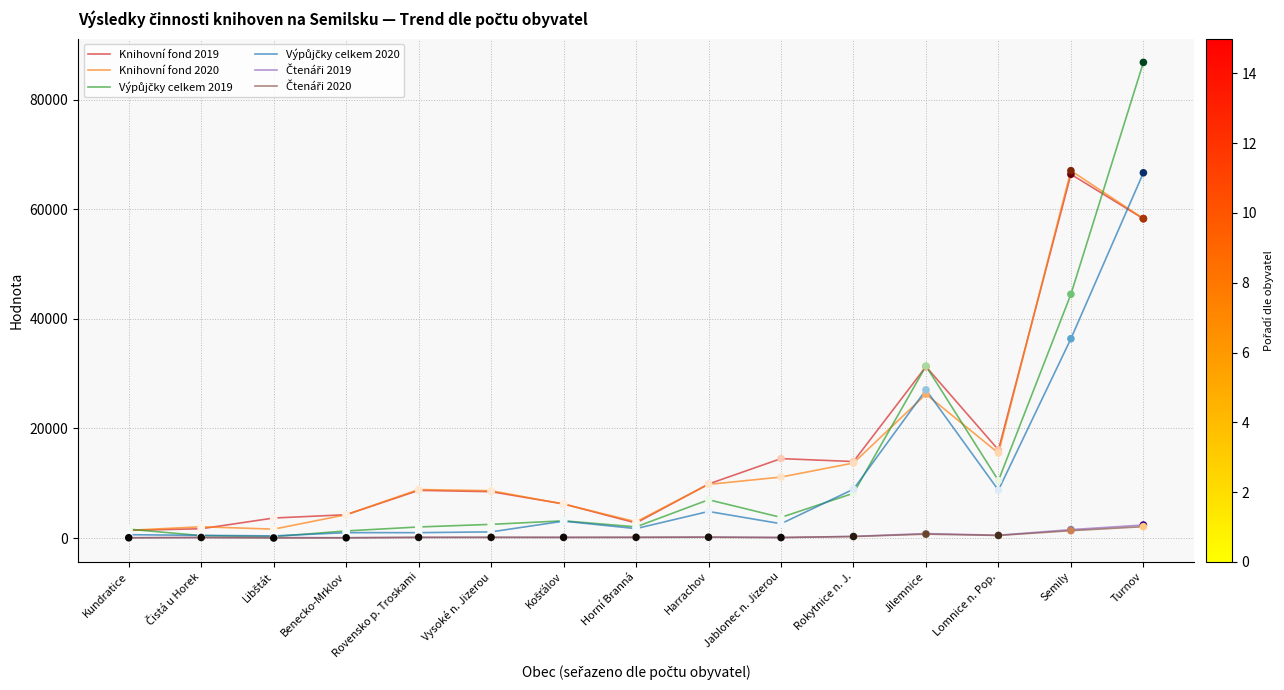

True or false: Knihovní fond 2020 has a value of 2978 at Horní Branná.

True